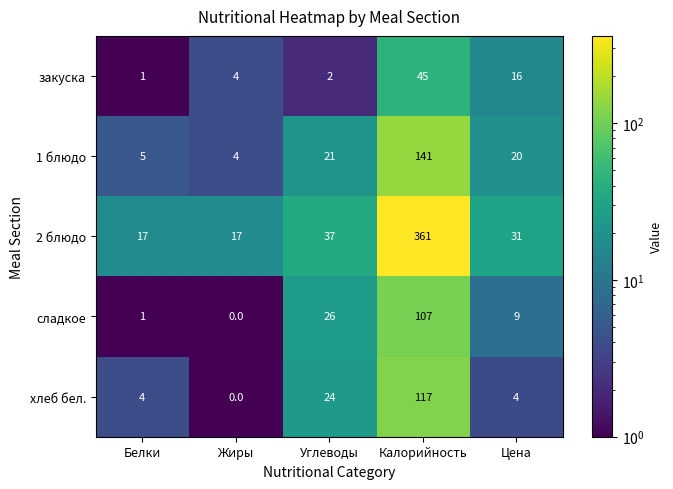

Reading left to right, extract all data points from this chart.

закуска: Белки=1	Жиры=4	Углеводы=2	Калорийность=45	Цена=16
1 блюдо: Белки=5	Жиры=4	Углеводы=21	Калорийность=141	Цена=20
2 блюдо: Белки=17	Жиры=17	Углеводы=37	Калорийность=361	Цена=31
сладкое: Белки=1	Жиры=0	Углеводы=26	Калорийность=107	Цена=9
хлеб бел.: Белки=4	Жиры=0	Углеводы=24	Калорийность=117	Цена=4